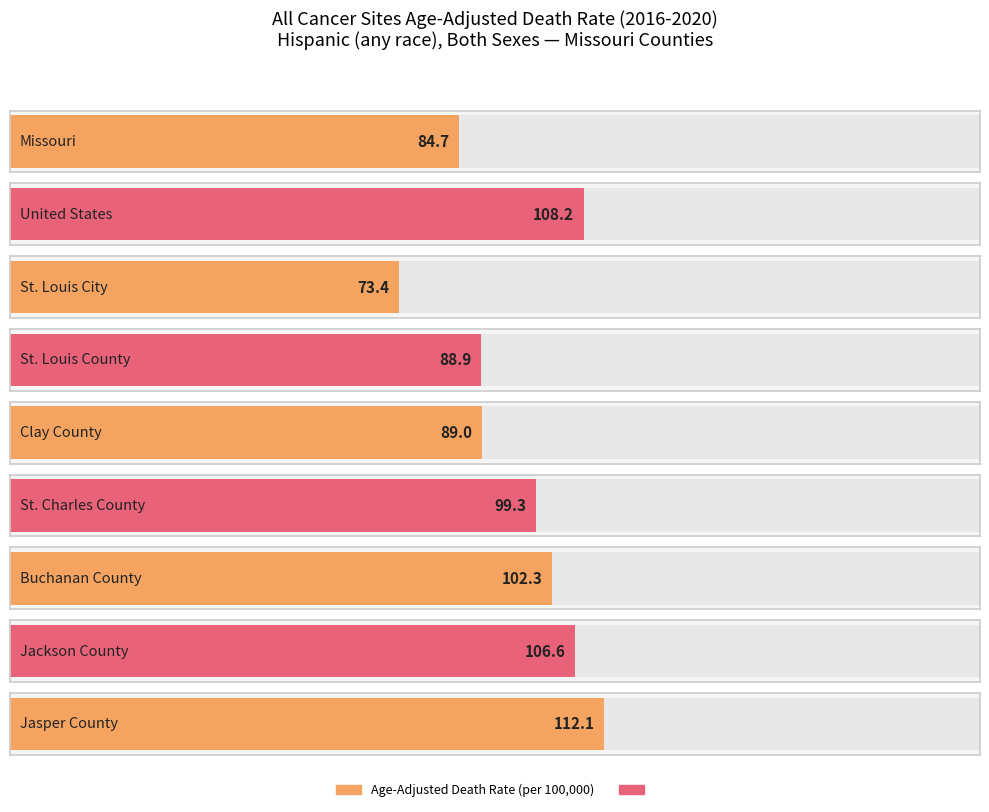

What is the label of the 6th bar from the right?

St. Louis County